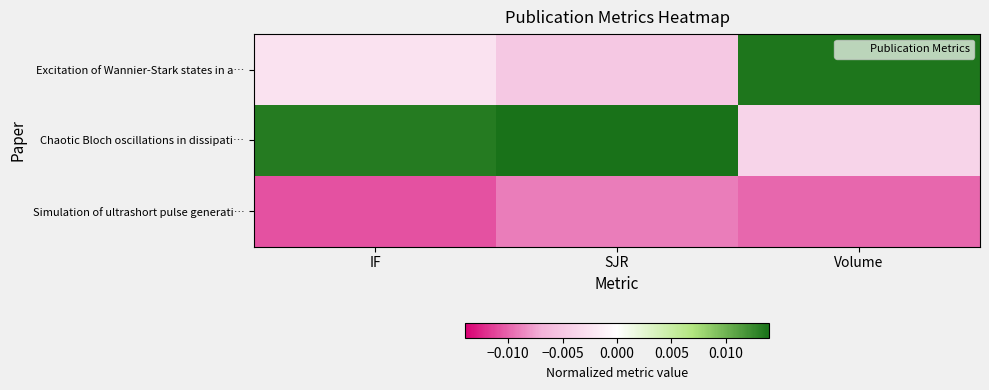

Rank the series at SJR from highest to lowest value.

Chaotic Bloch oscillations in dissipati…, Excitation of Wannier-Stark states in a…, Simulation of ultrashort pulse generati…